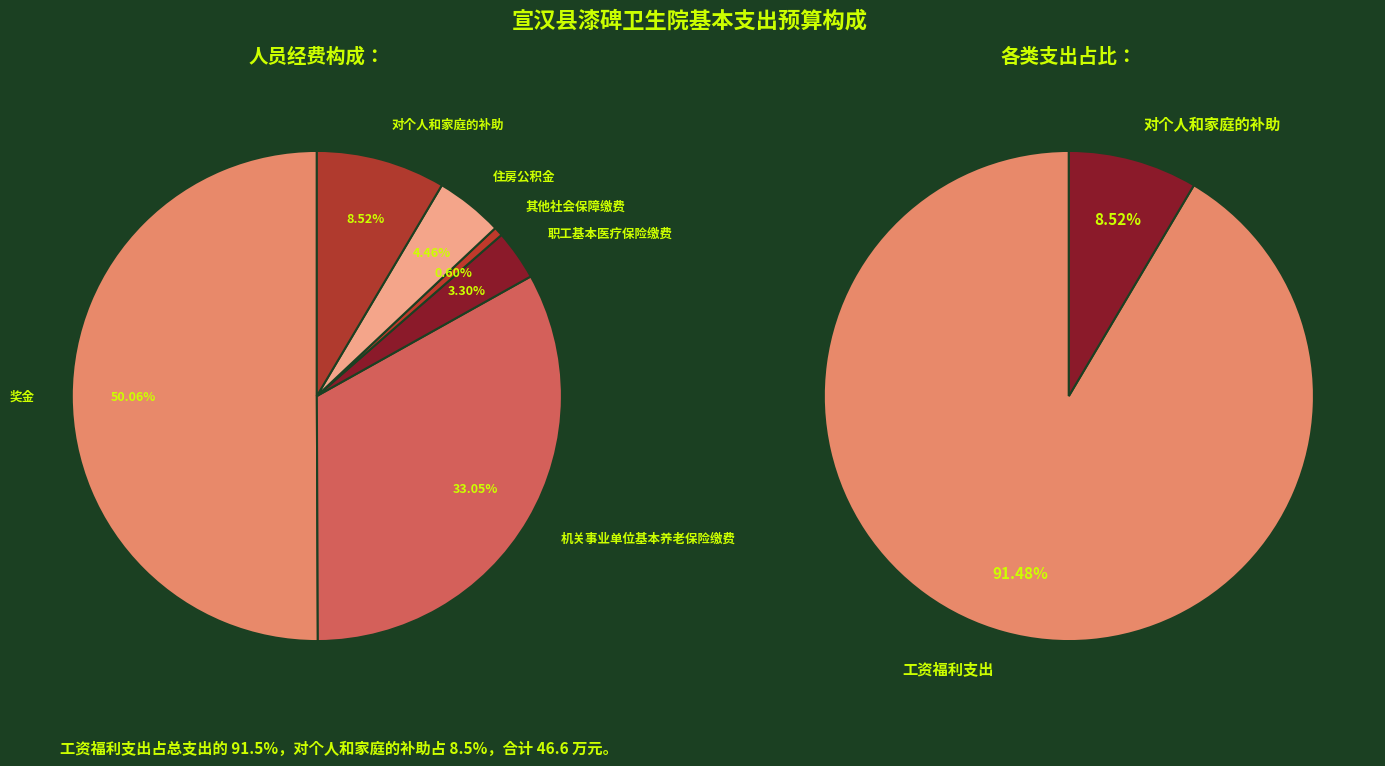

To the nearest percent, what portion does 住房公积金 represent?

4%